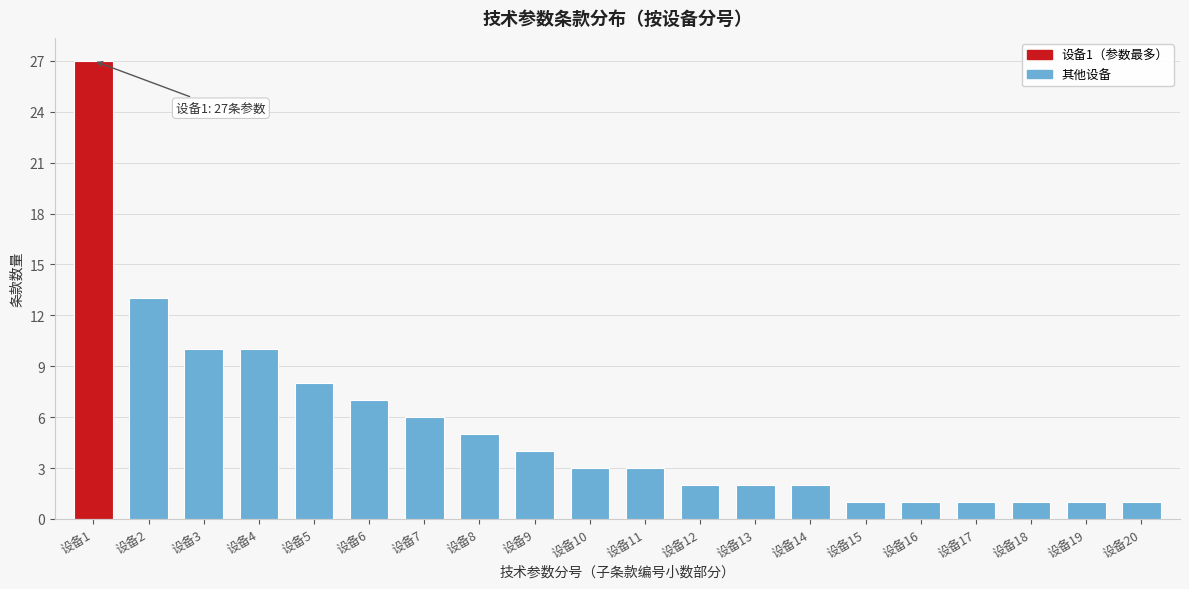

Reading left to right, extract all data points from this chart.

设备1=27	设备2=13	设备3=10	设备4=10	设备5=8	设备6=7	设备7=6	设备8=5	设备9=4	设备10=3	设备11=3	设备12=2	设备13=2	设备14=2	设备15=1	设备16=1	设备17=1	设备18=1	设备19=1	设备20=1